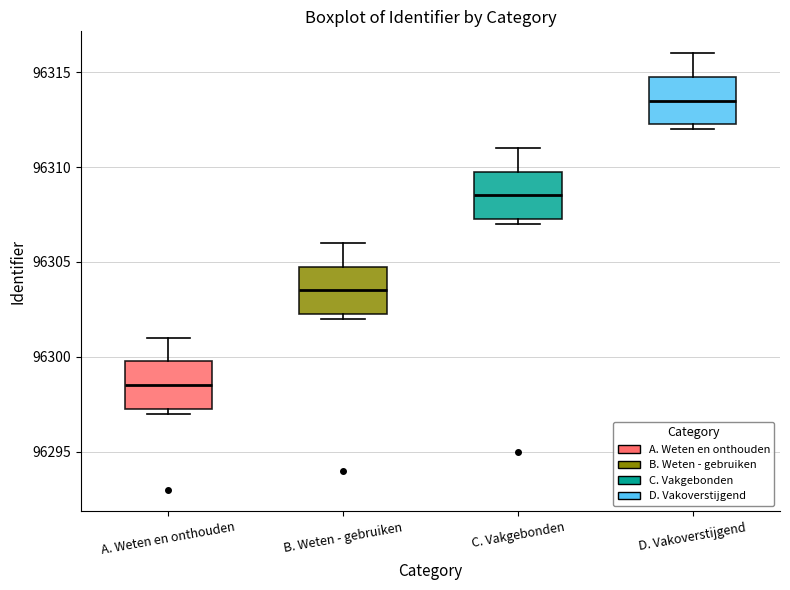

Which box's median line is the highest?

D. Vakoverstijgend